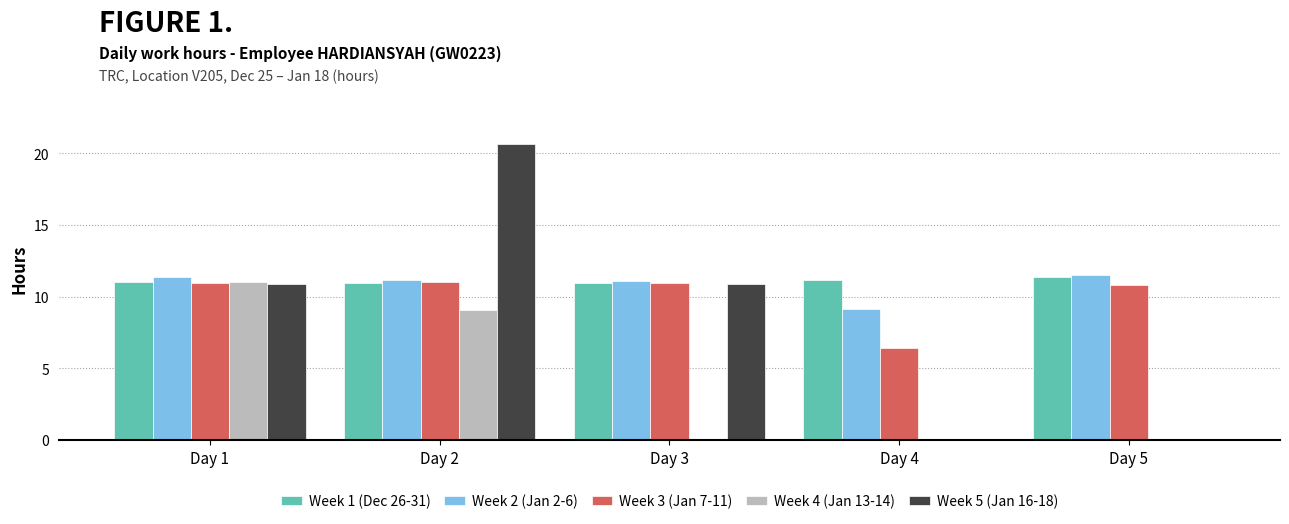

At which label is Week 4 (Jan 13-14) closest to 5?

Day 2